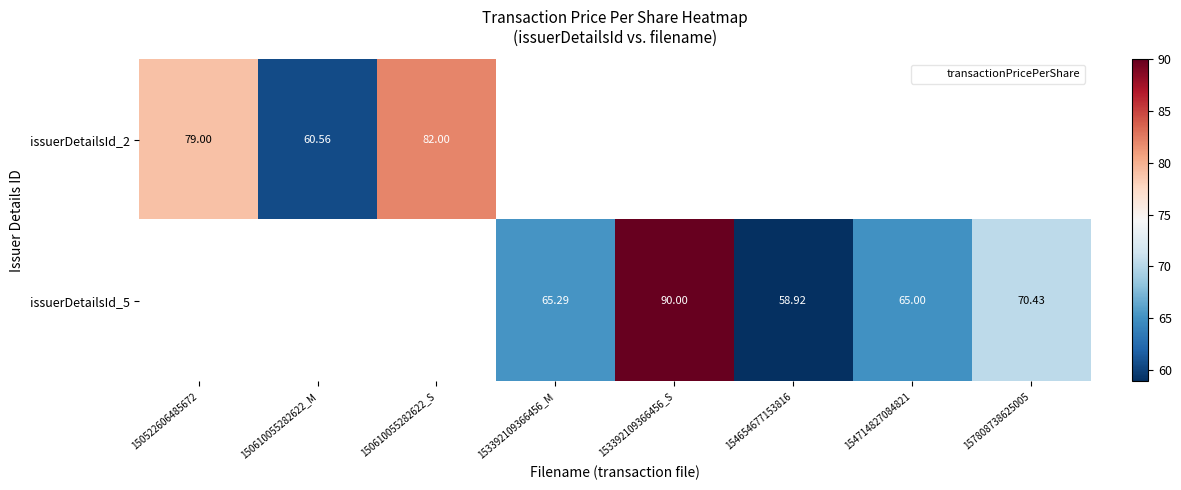

How many values in issuerDetailsId_5 are above zero?

5